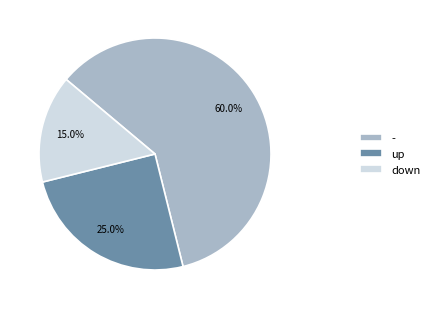

What is the total percentage of down and -?

75.0%